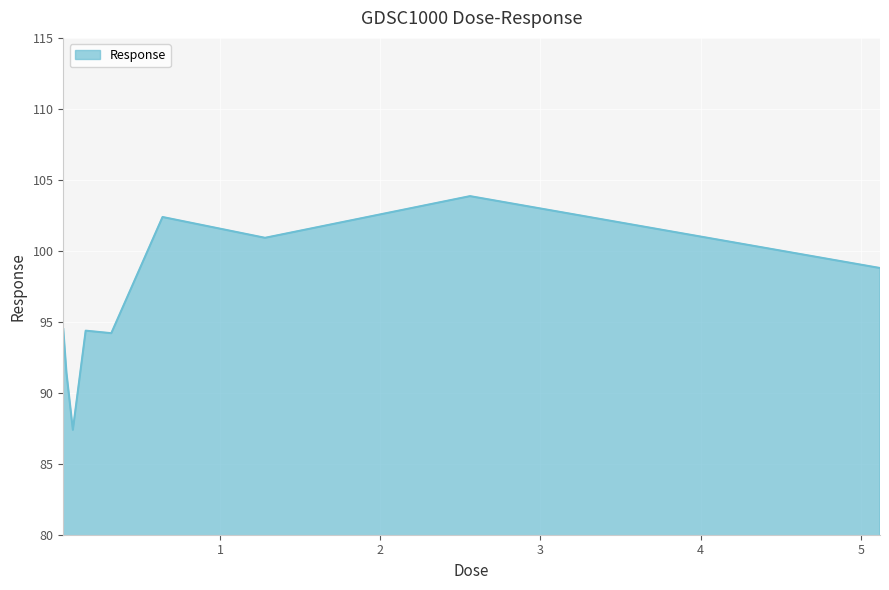

What is the minimum value shown in the chart?

87.4